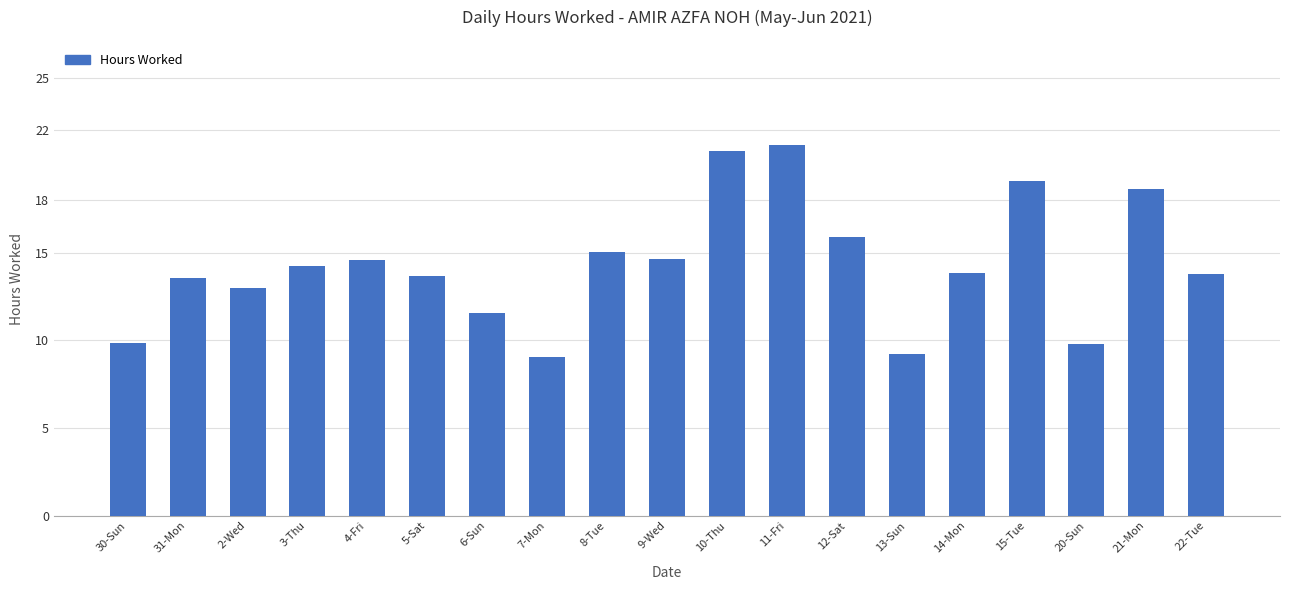

The chart shows a value of 19.5 at 4-Fri. True or false?

False